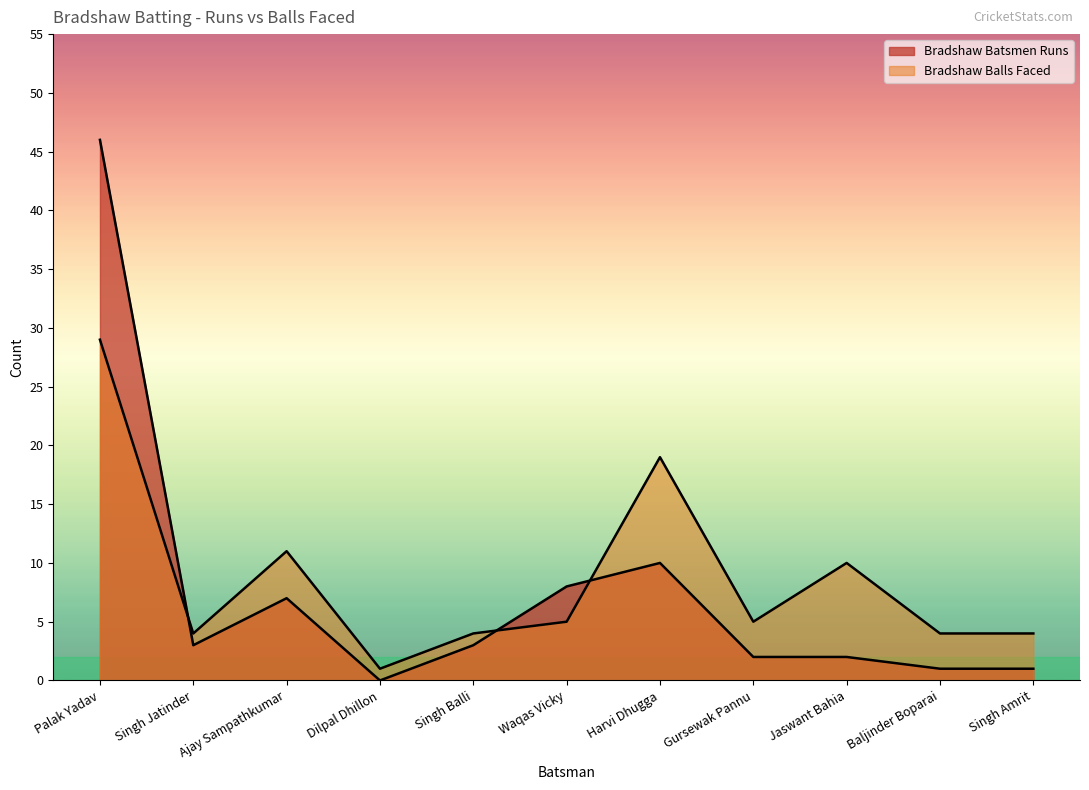

At which category does Bradshaw Batsmen Runs reach its first local valley?

Singh Jatinder